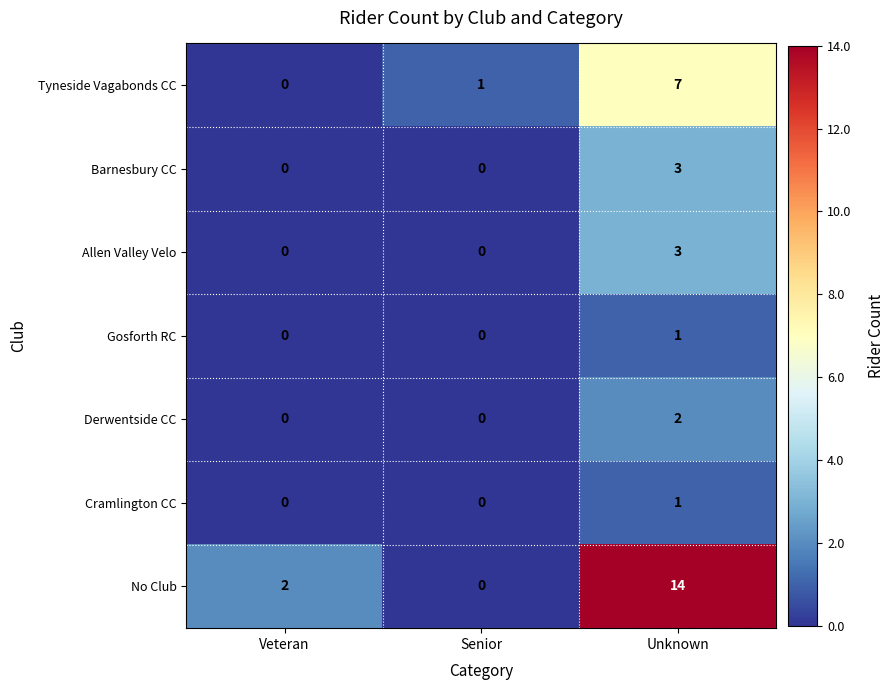

Which series has the largest range (max minus min)?

No Club